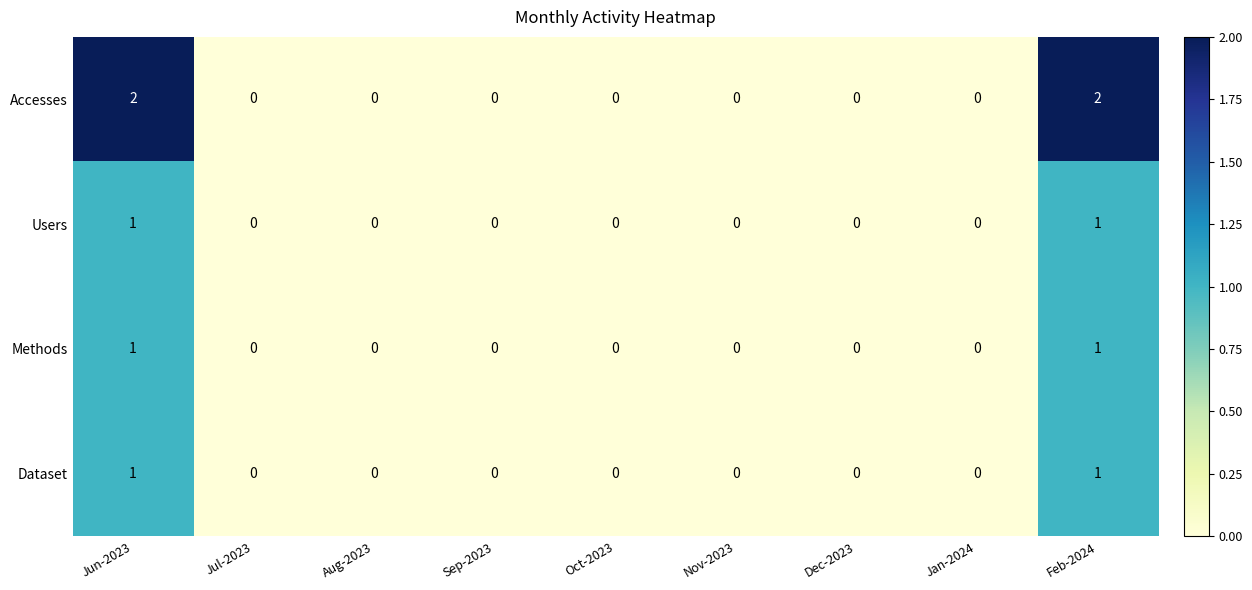

Which series has the largest total across all categories?

Accesses